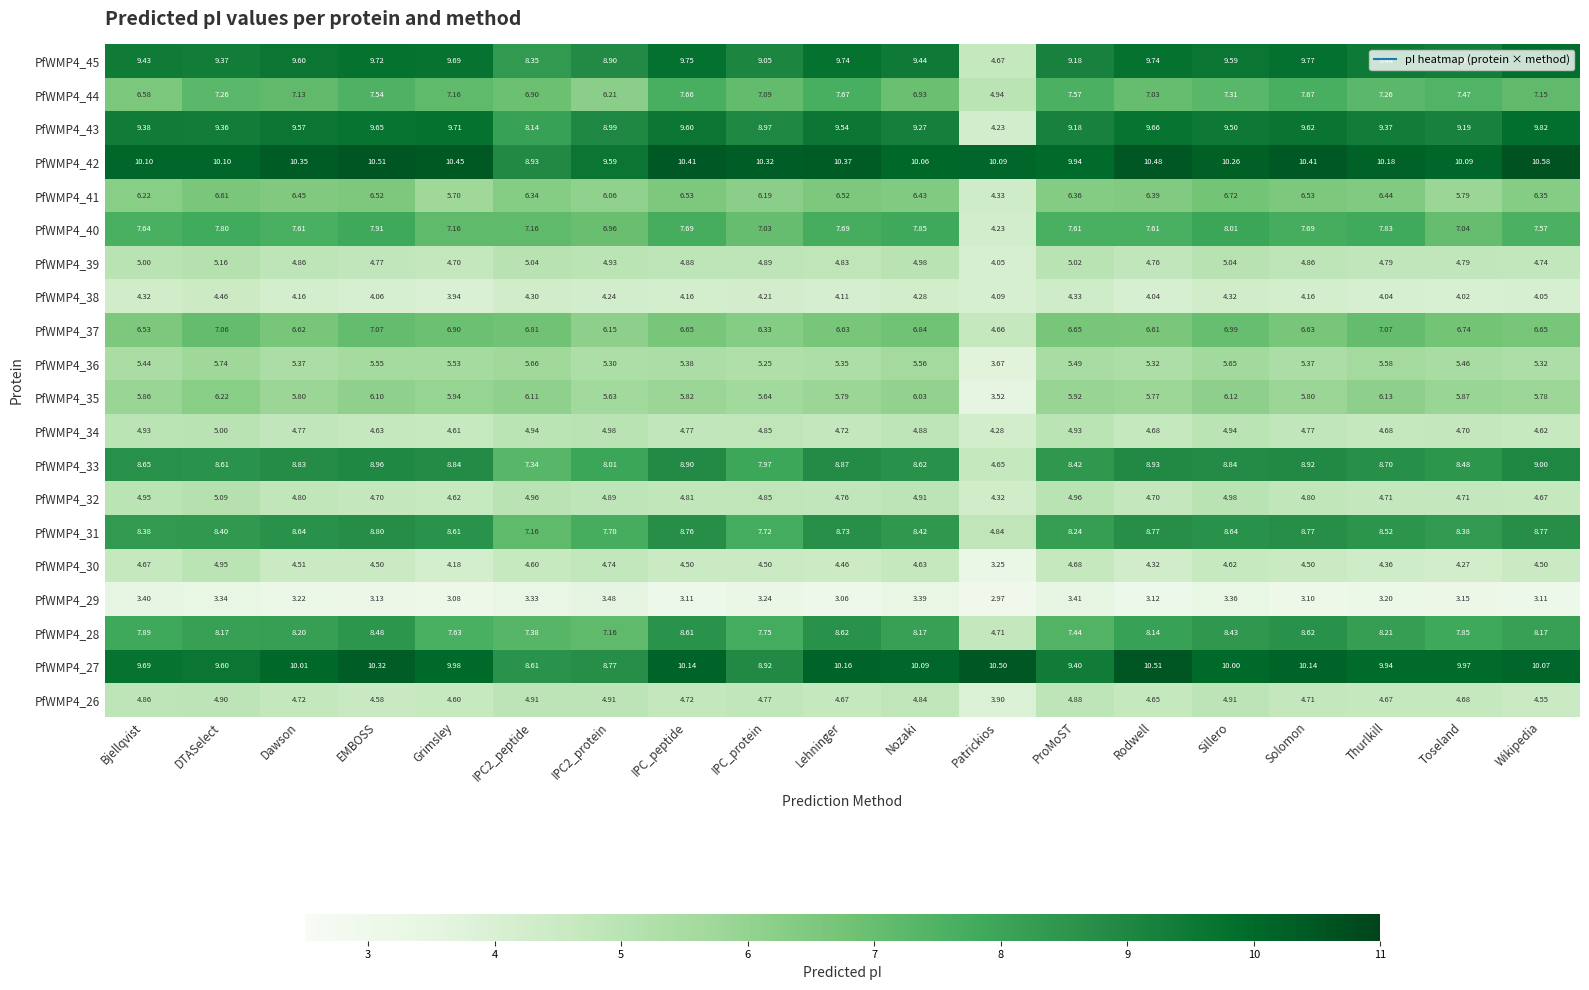

At which label does PfWMP4_26 first exceed 4?

Bjellqvist